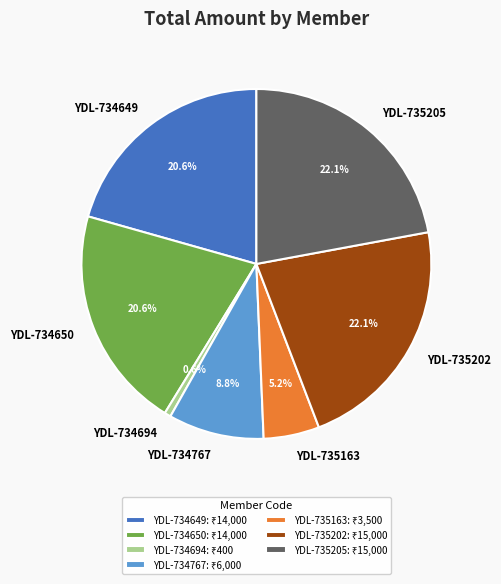

Is it true that YDL-734767 is 9% of the pie?

True